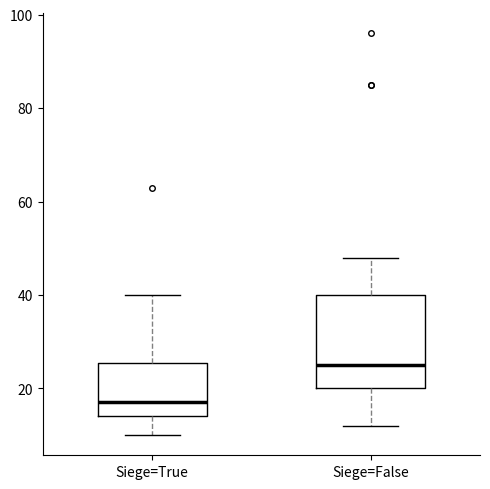

Comparing the boxes themselves (not the whiskers), which one is the tallest?

Siege=False